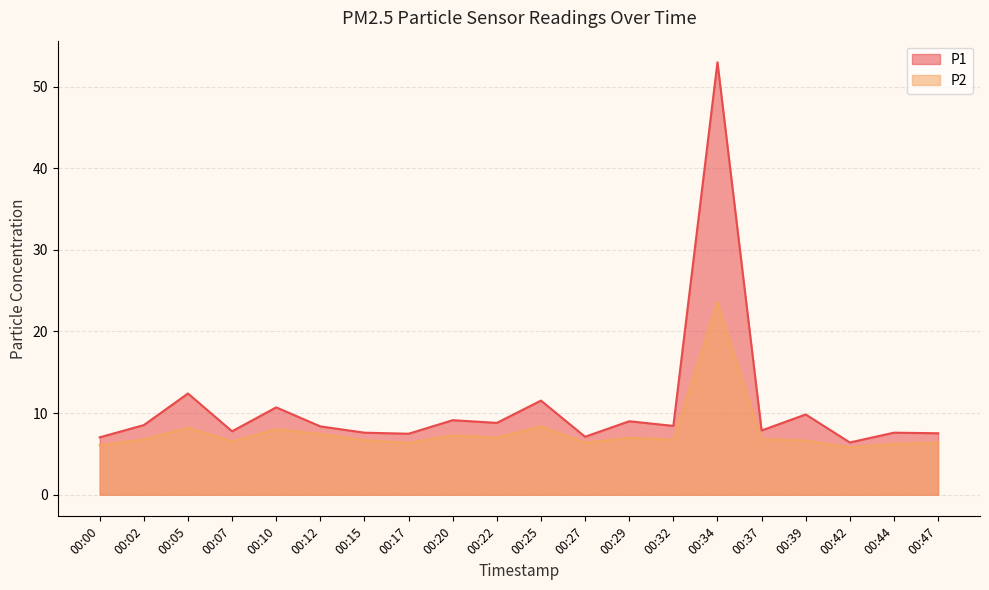

What is the value of the P1 point at the 3rd from the left?

12.4